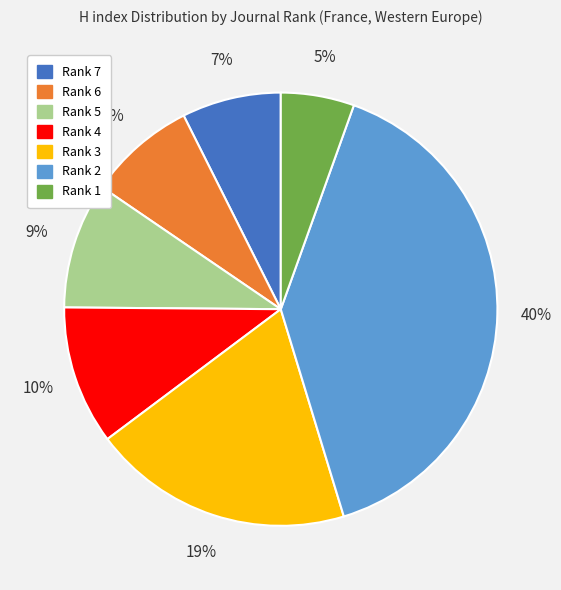

Does Rank 4 represent more than half of the total?

No